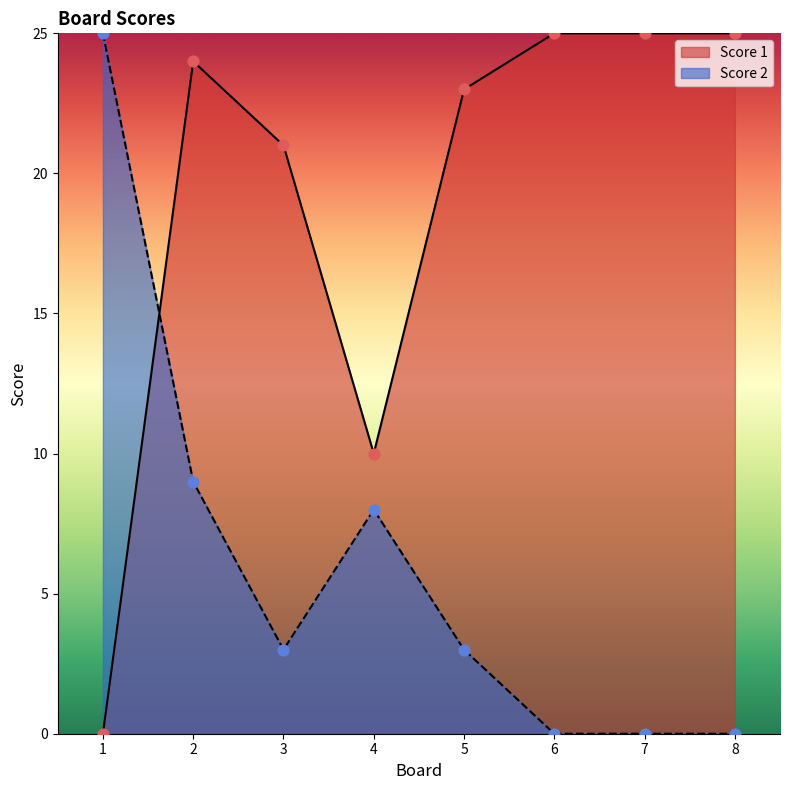

At which category is the sum across all series the highest?

2